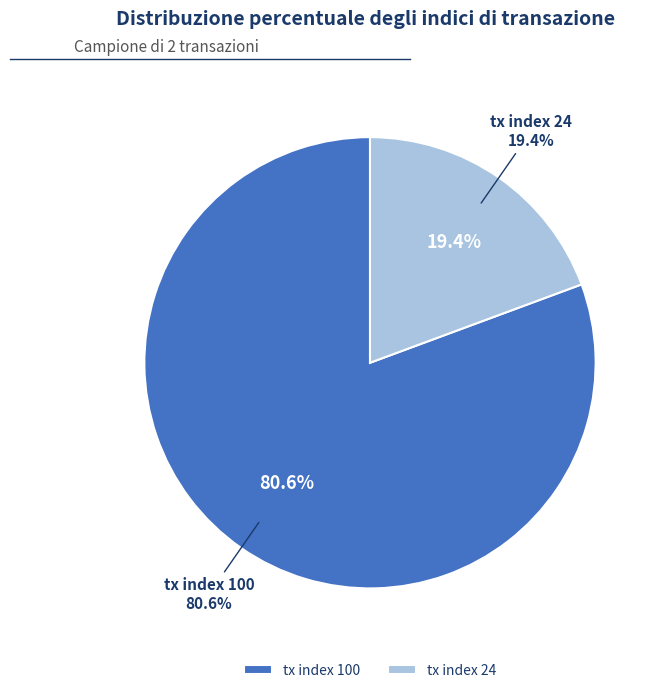

Is there a majority slice in this chart?

Yes